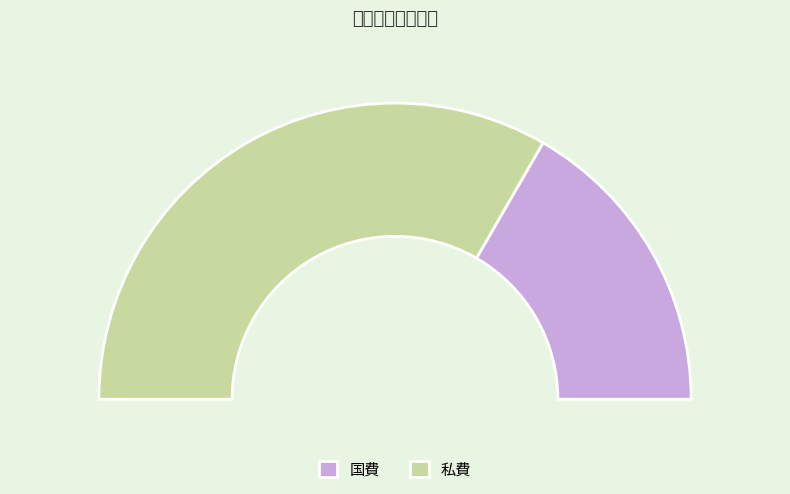

What percentage do 国費 and 私費 together represent?

100.0%